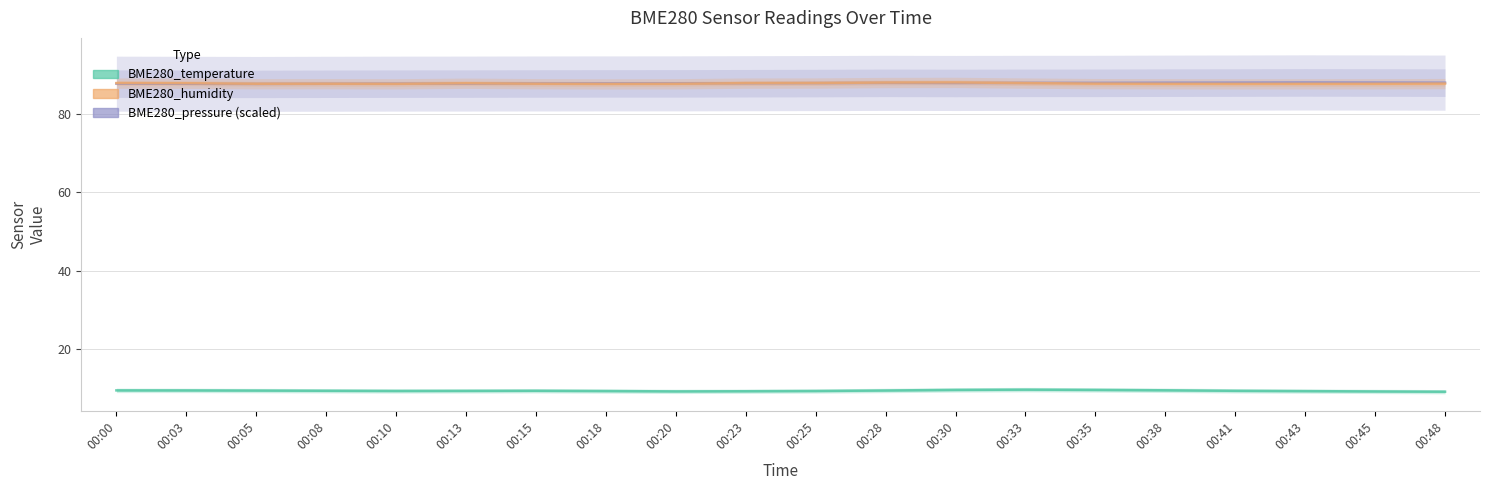

Which series has the largest range (max minus min)?

BME280_temperature